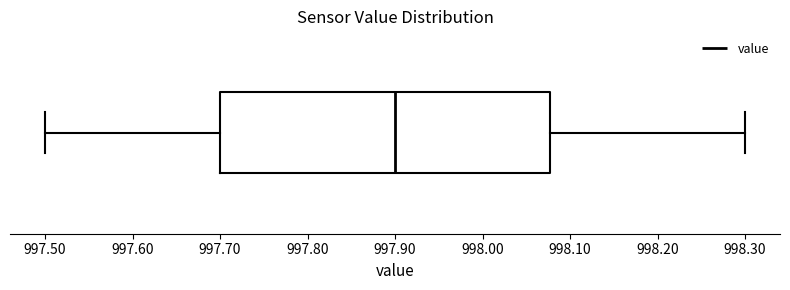

Transcribe this box plot: give where the median line is, the range the box spans, and where the two whiskers end, as read against the x-axis. The values are not printed on the chart, so give them approximately, as read against the axis.

median 997.90, box 997.70 to 998.08, whiskers 997.50 to 998.30